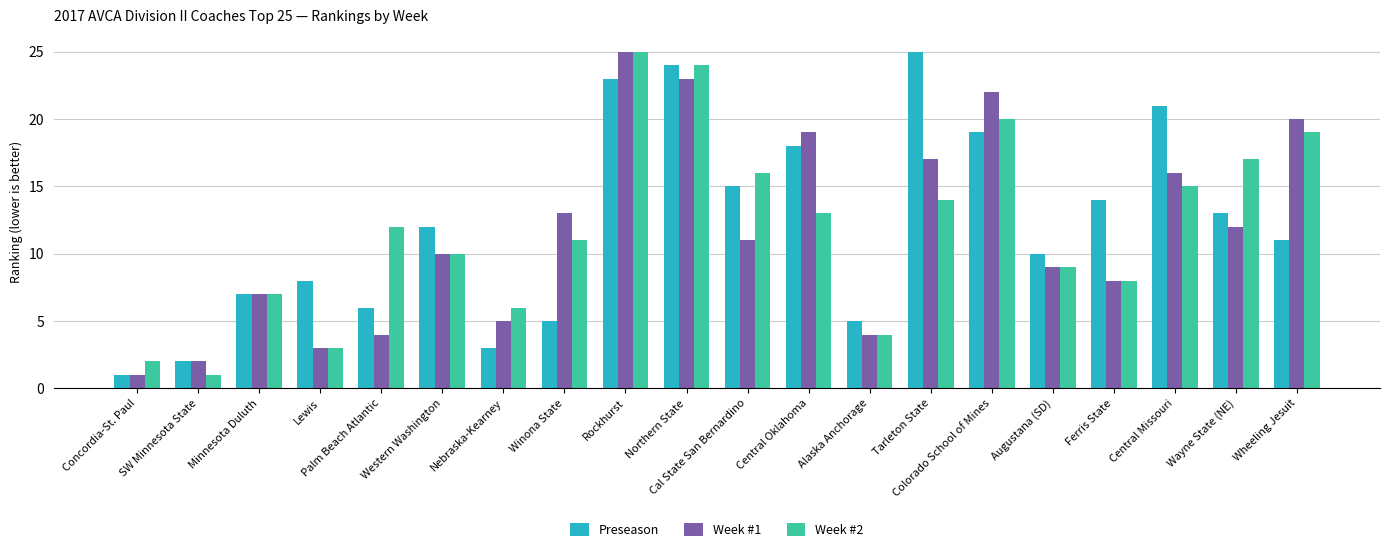

The value of Preseason at Concordia-St. Paul is 1. True or false?

True